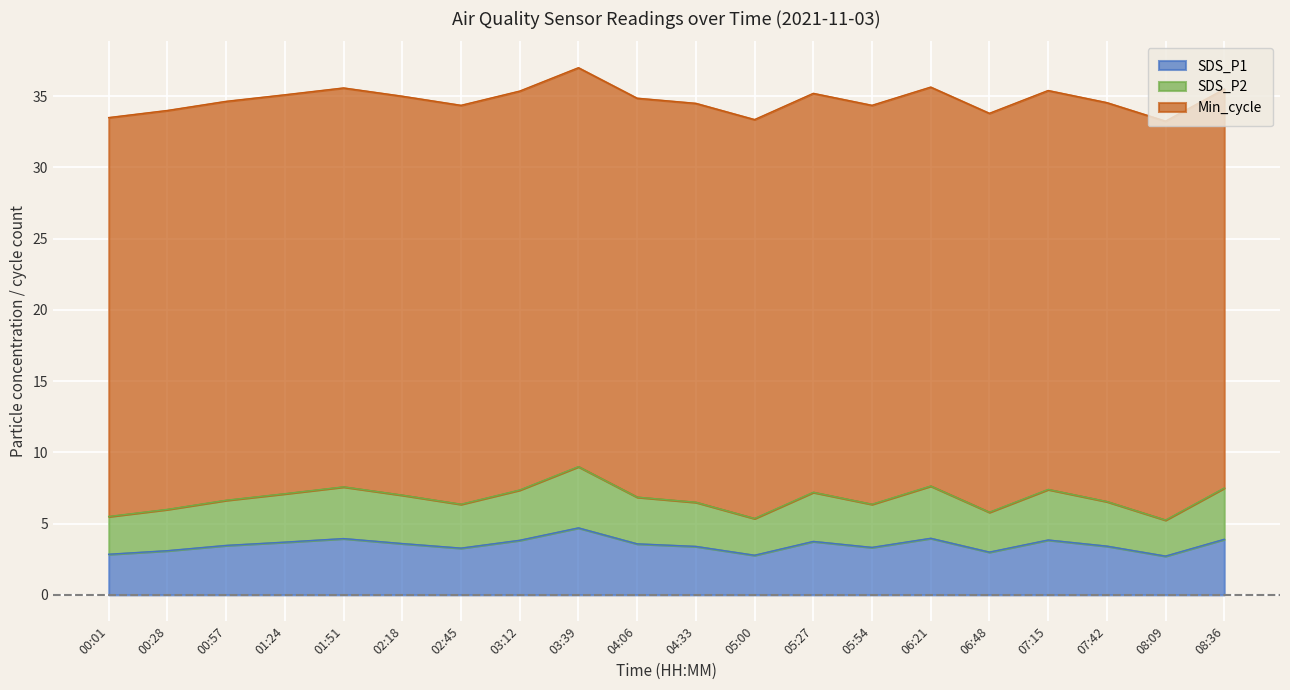

What is the total value across all series at 00:57?

34.6